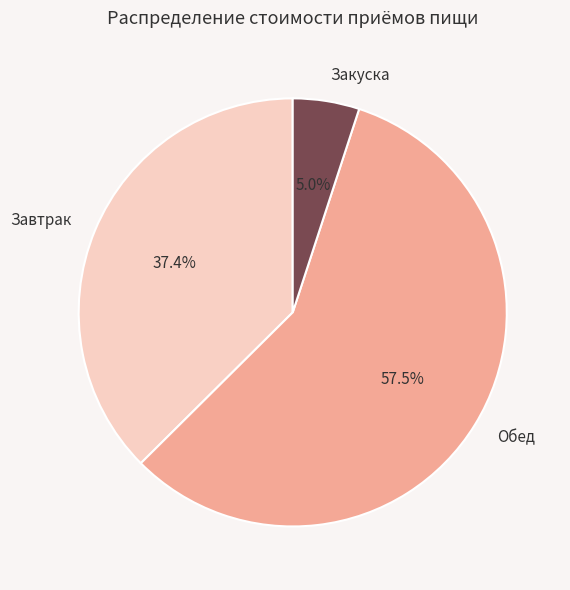

What percentage do Обед and Закуска together represent?

62.6%